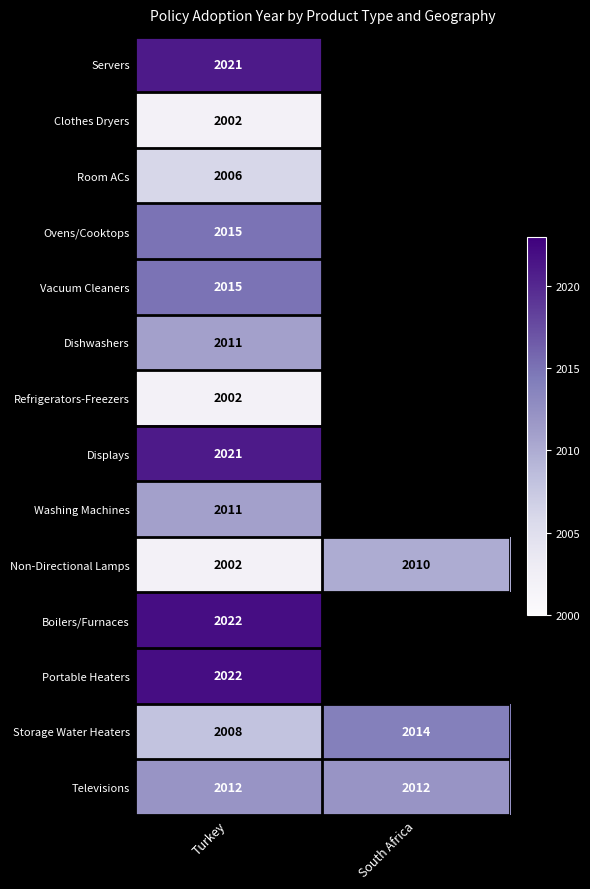

What is the sum of all Storage Water Heaters values?

4022